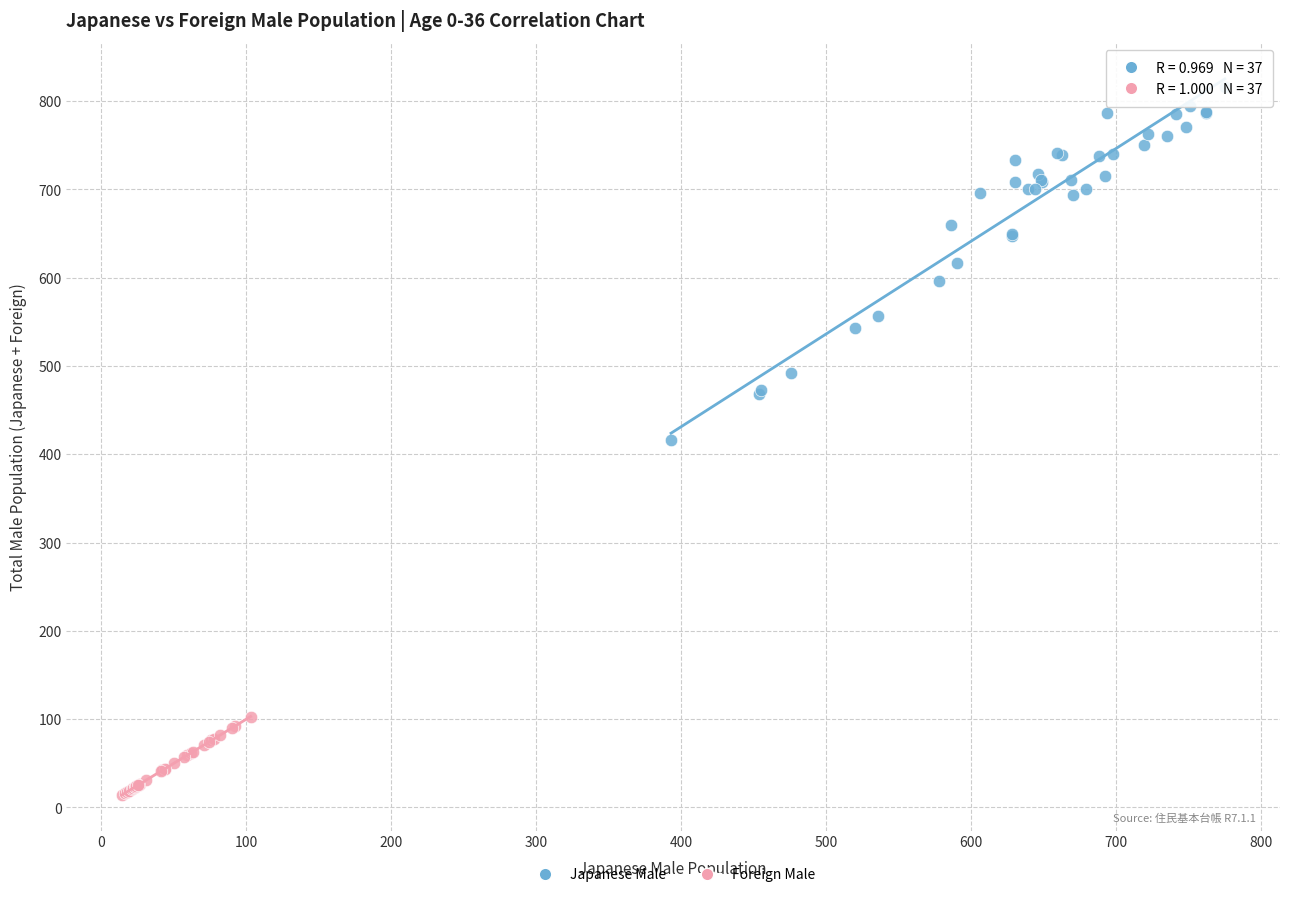

Which series reaches the maximum Y coordinate?

Japanese Male